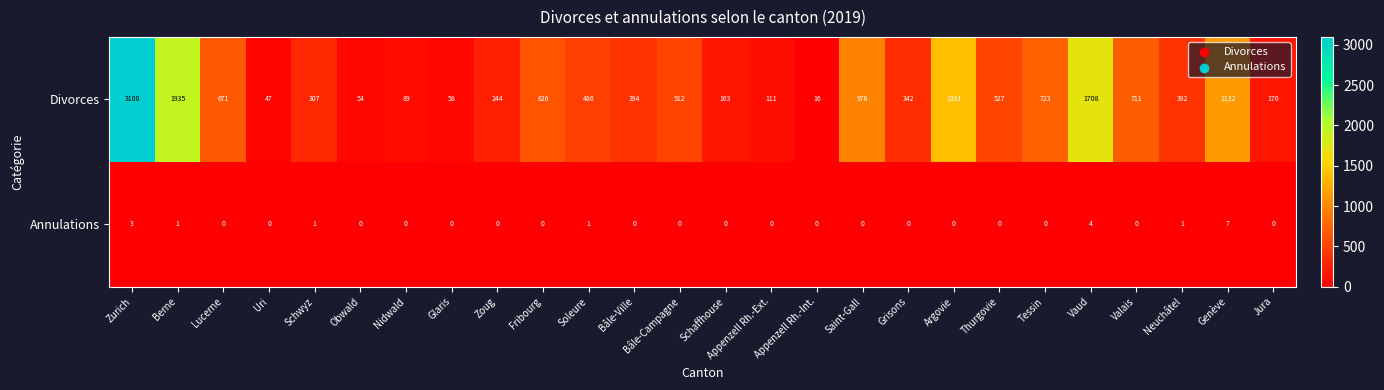

What is the difference between the second highest and second lowest values in the Annulations series?

4